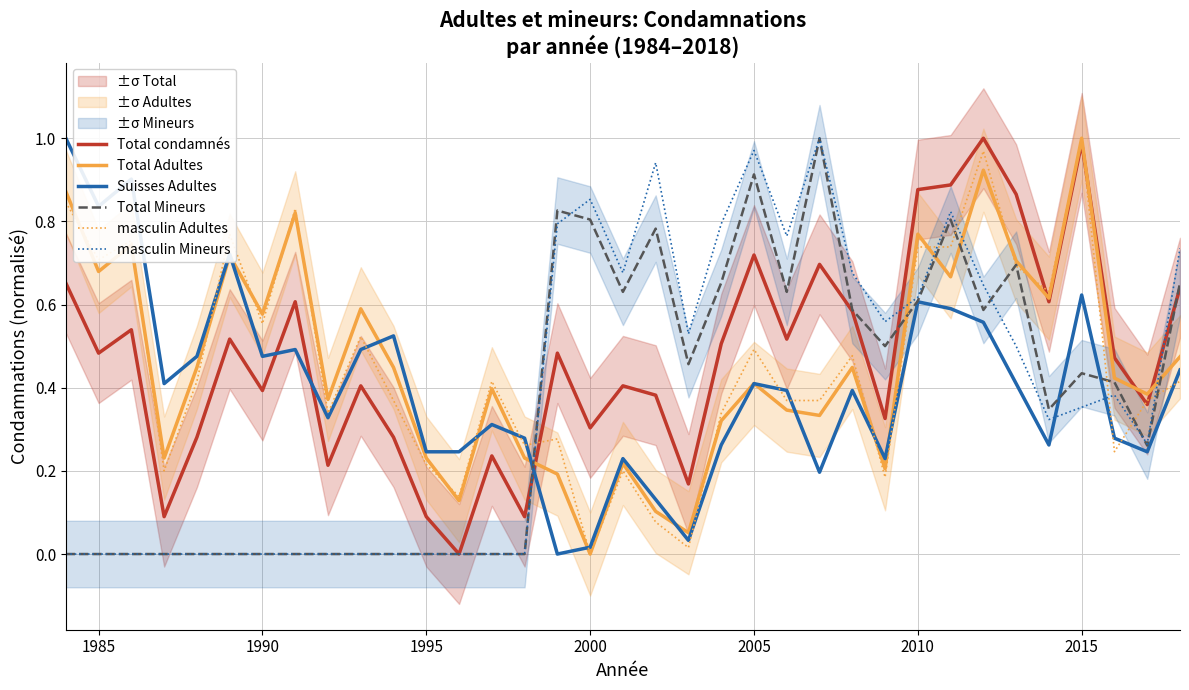

What is the difference between the highest and lowest values at 2015?

0.6